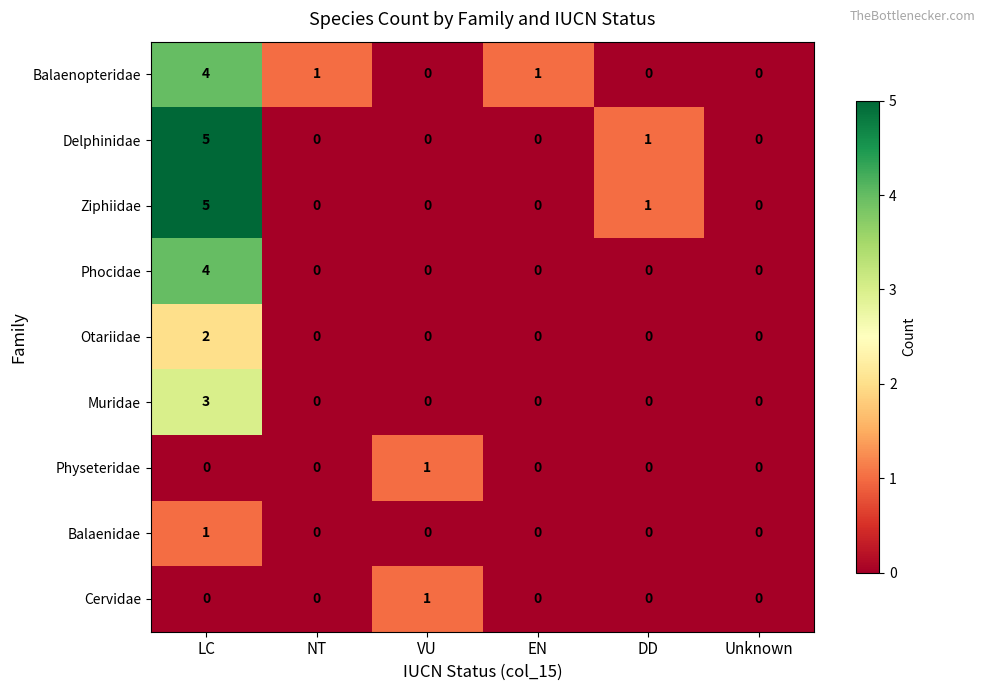

What is the sum of all Delphinidae values?

6